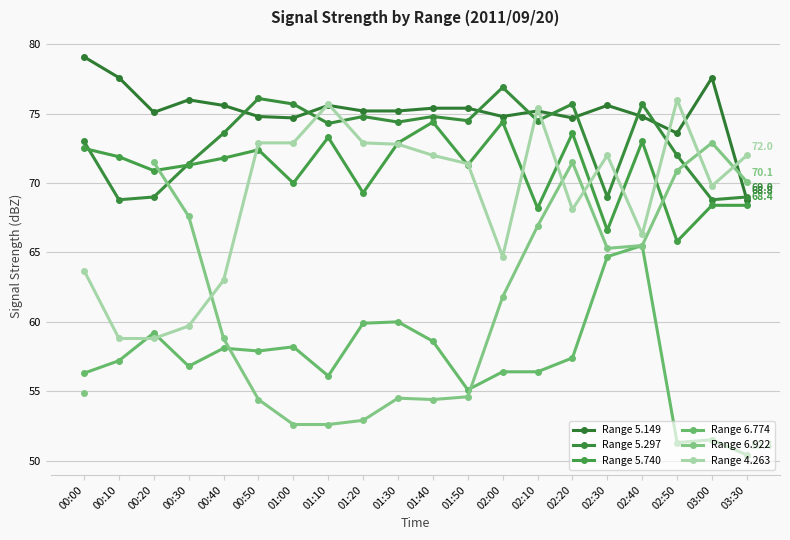

Is the value of Range 5.149 at 00:10 greater than the value of Range 4.263 at 01:10?

Yes